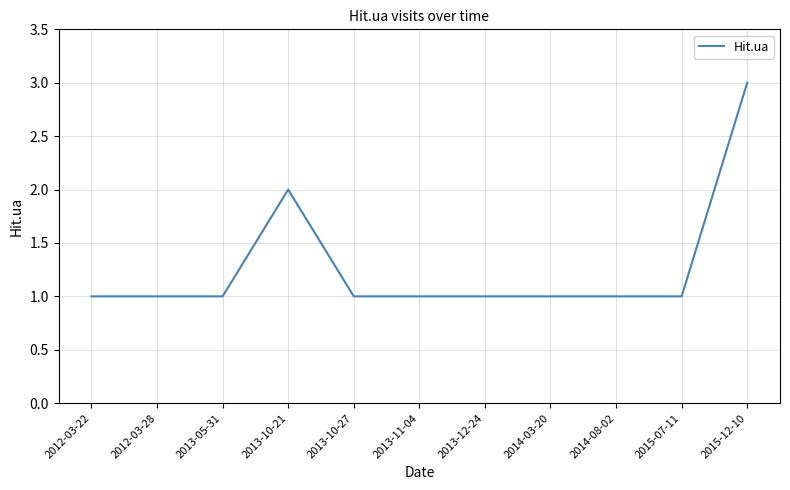

Reading left to right, list all the values displayed in this chart.

2012-03-22=1	2012-03-28=1	2013-05-31=1	2013-10-21=2	2013-10-27=1	2013-11-04=1	2013-12-24=1	2014-03-20=1	2014-08-02=1	2015-07-11=1	2015-12-10=3